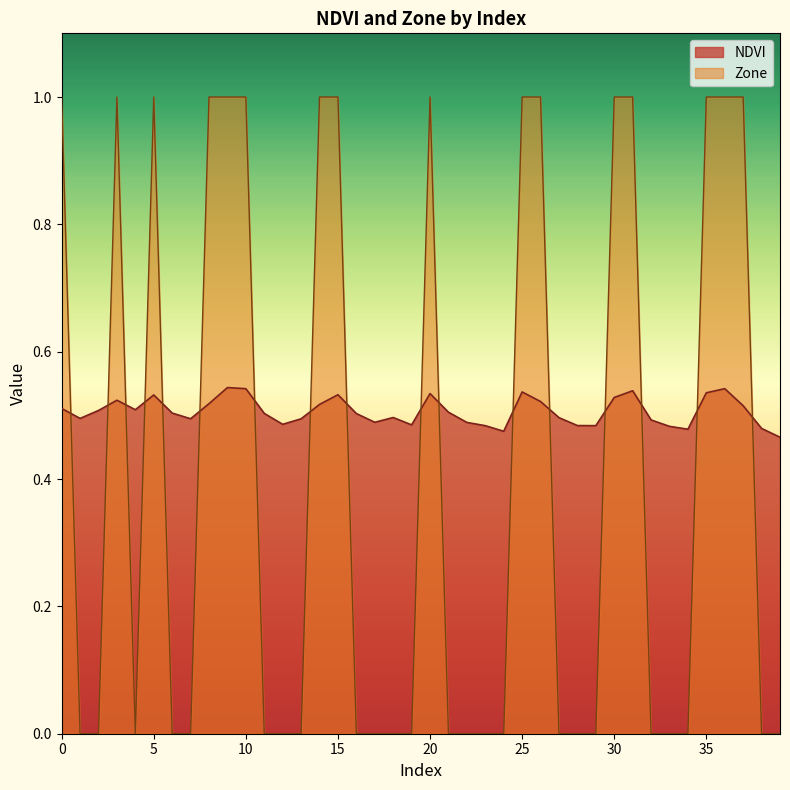

What is the approximate value of NDVI at 20?

0.5